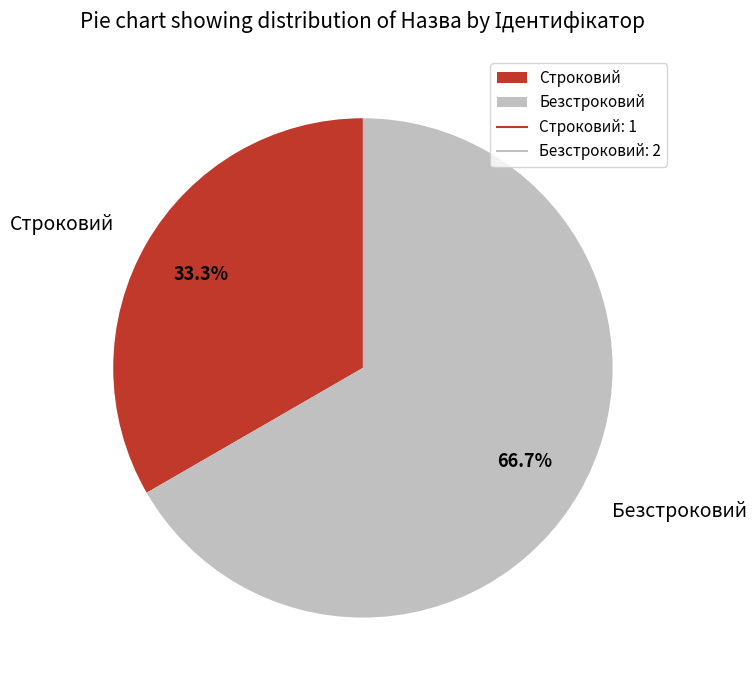

True or false: Безстроковий accounts for 67% of the total.

True